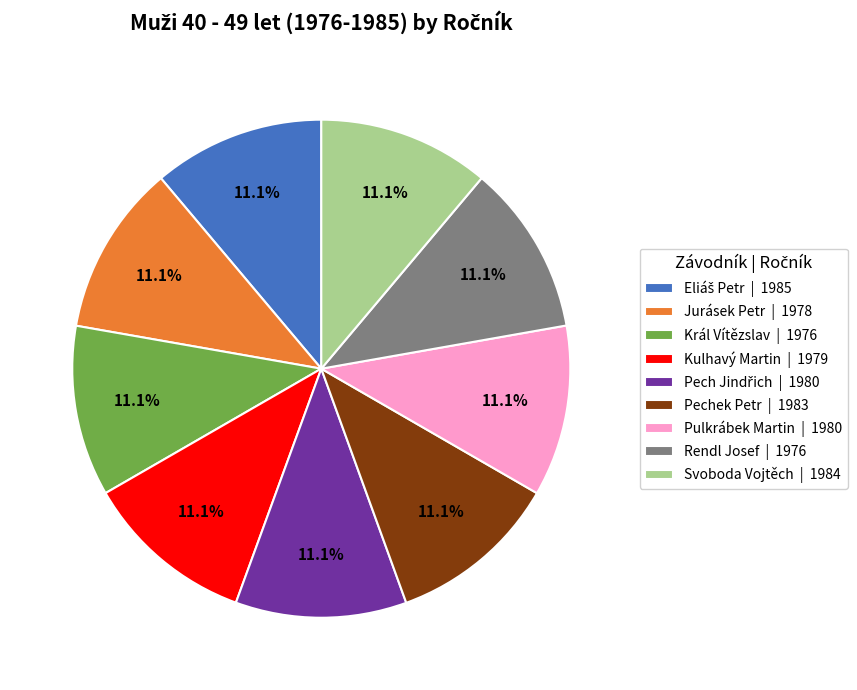

What portion of the pie excludes Kulhavý Martin?

88.9%